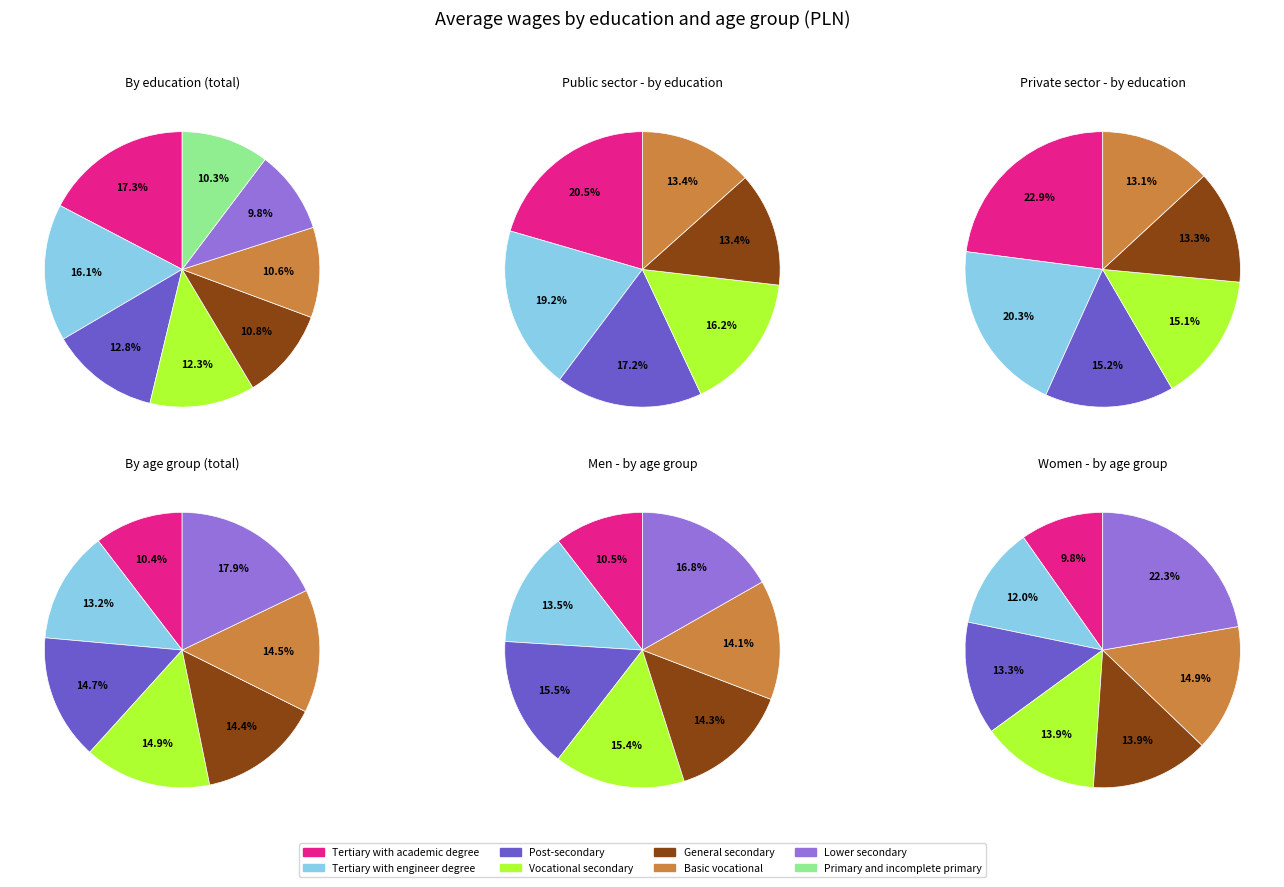

Which slice is the smallest?

Lower secondary